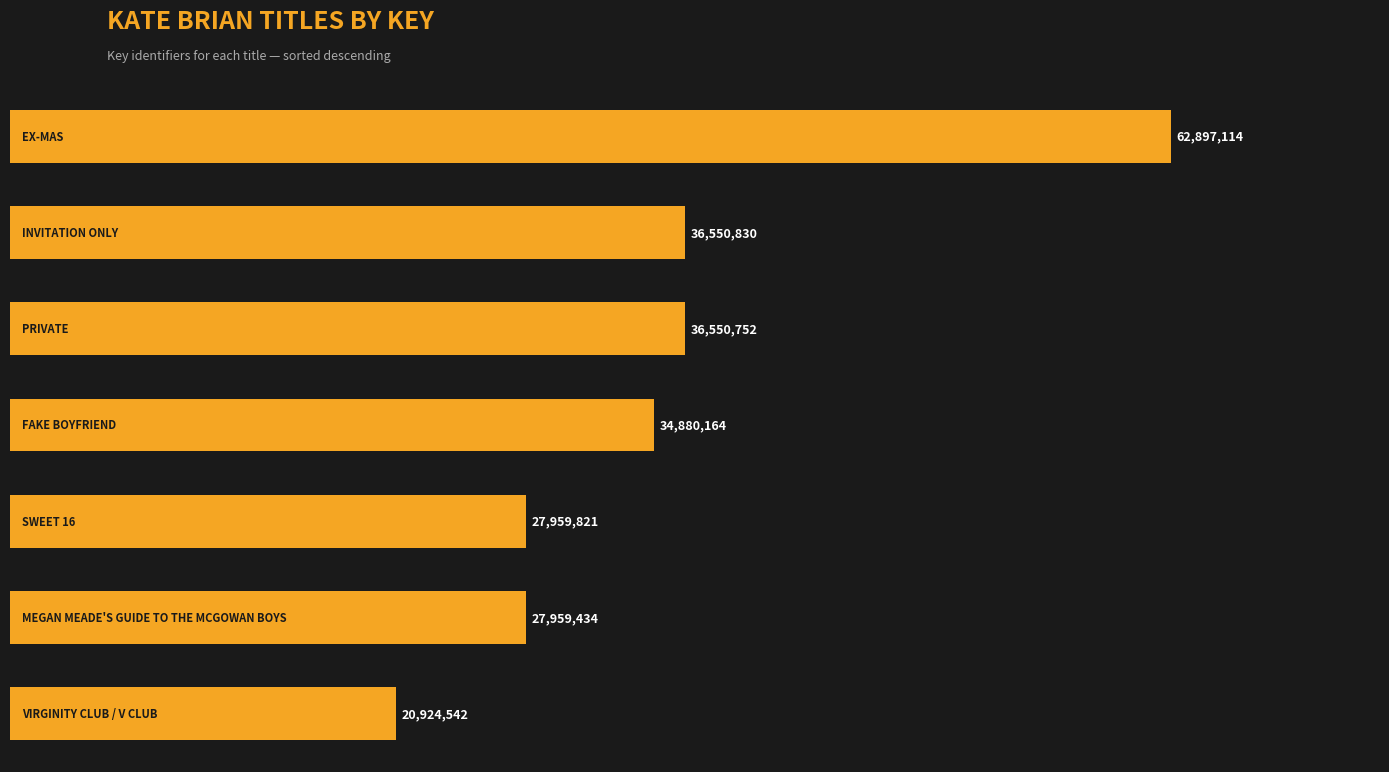

Are the bars horizontal?

Yes